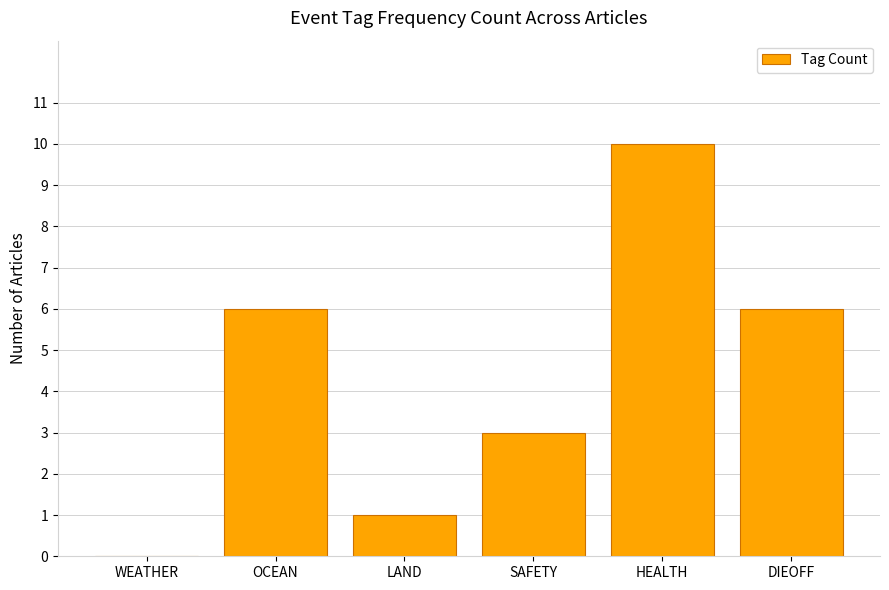

Are the bars horizontal?

No